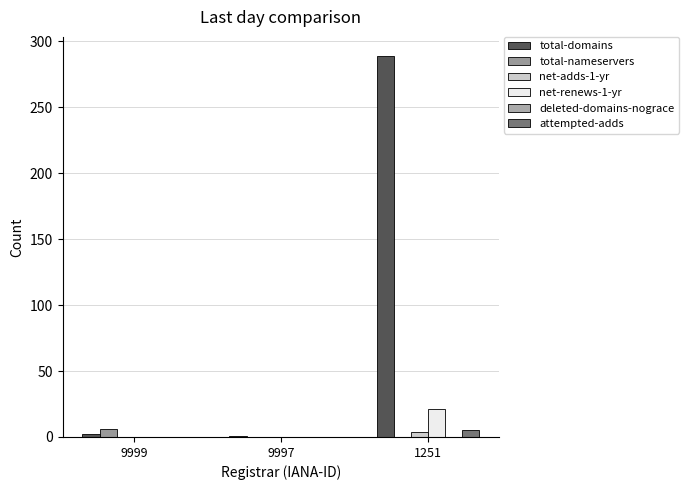

Is it true that attempted-adds equals 5 at 1251?

True